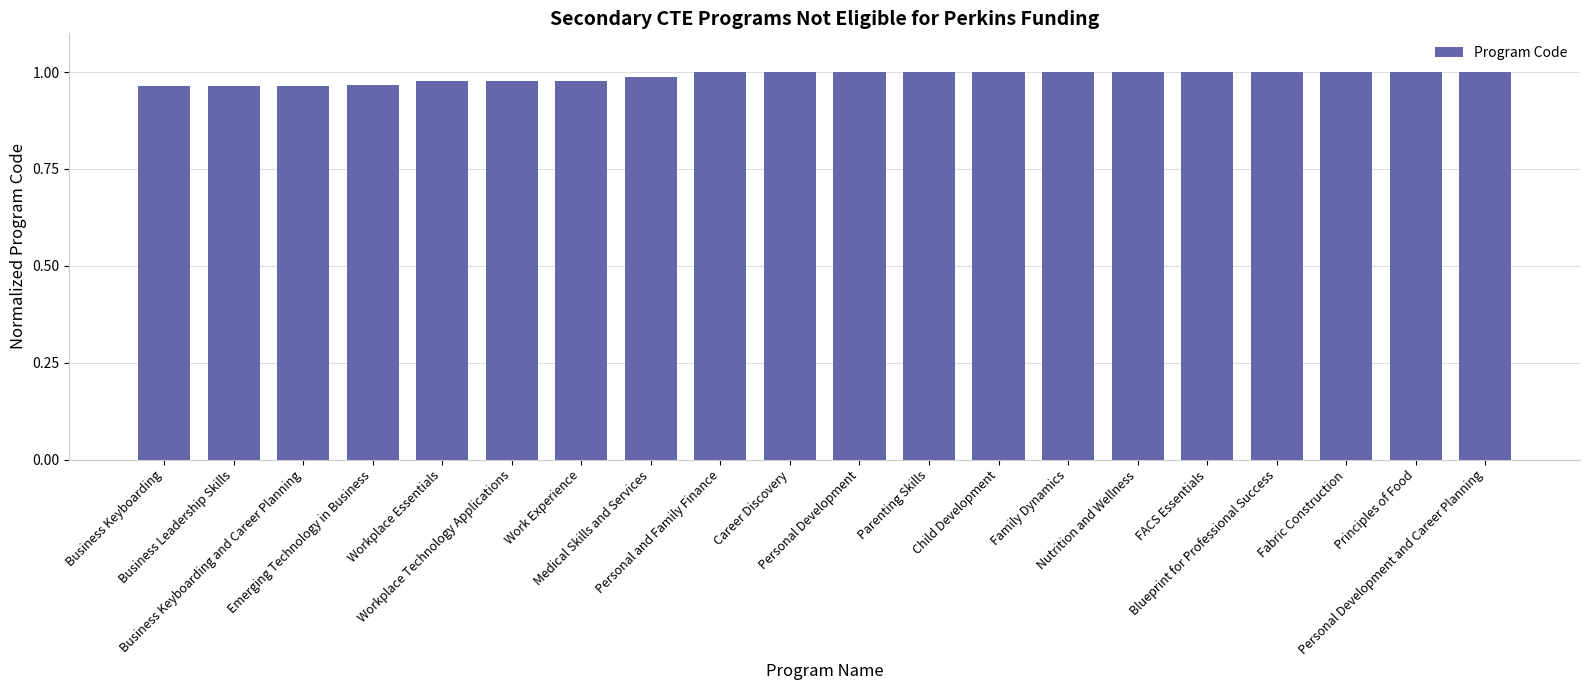

Are the bars horizontal?

No